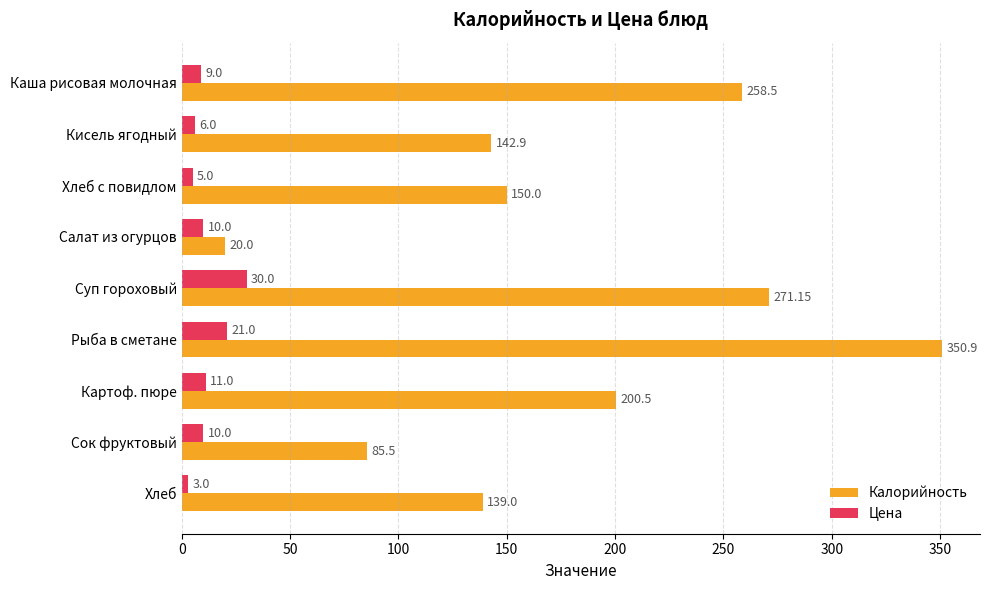

What is the average value of the Цена series?

11.7